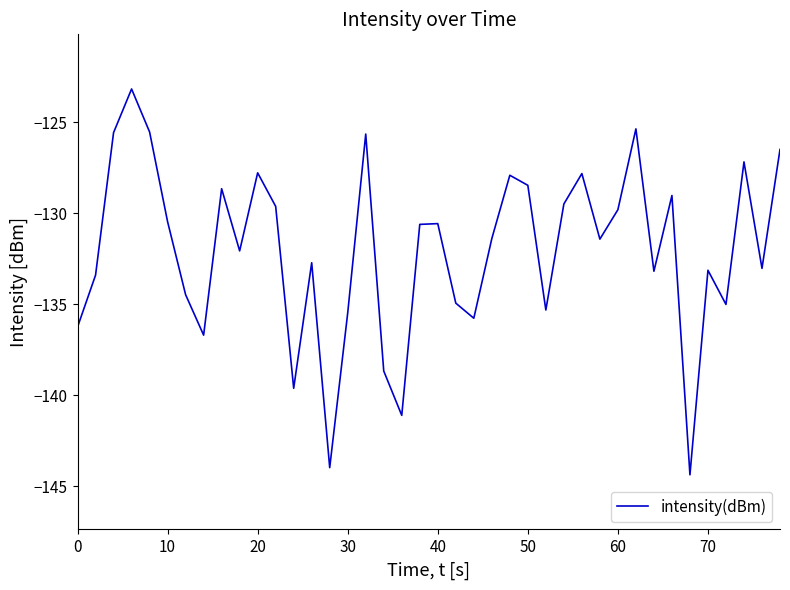

What is the maximum value shown in the chart?

-123.2